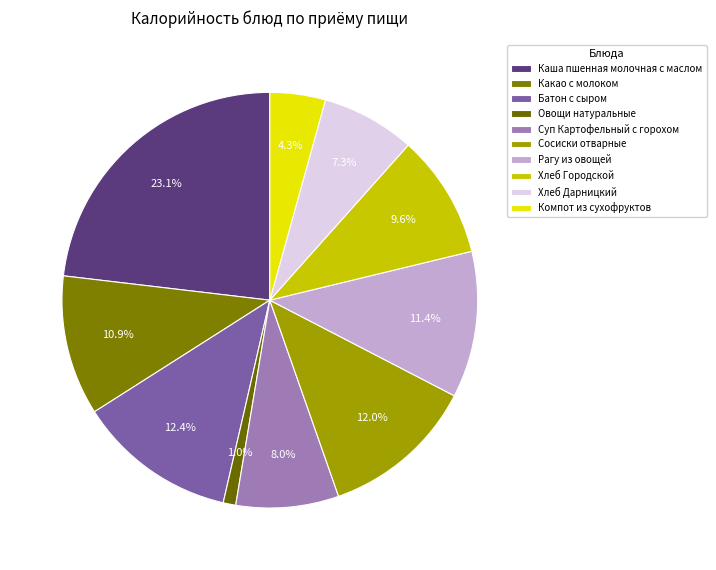

How many segments does this pie chart have?

10